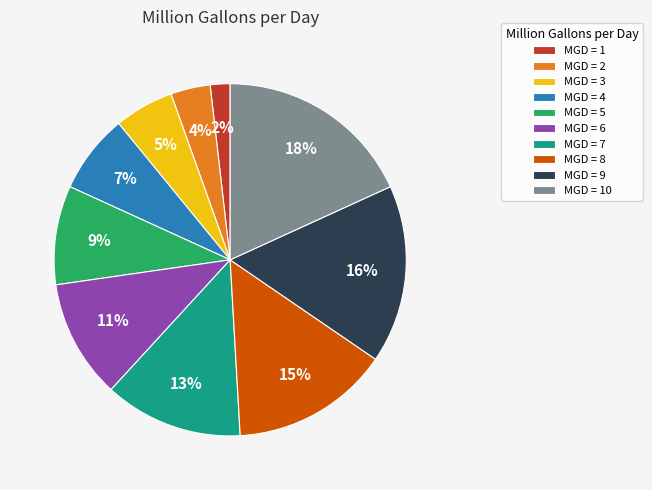

What percentage is the MGD = 1 slice, to the nearest percent?

2%